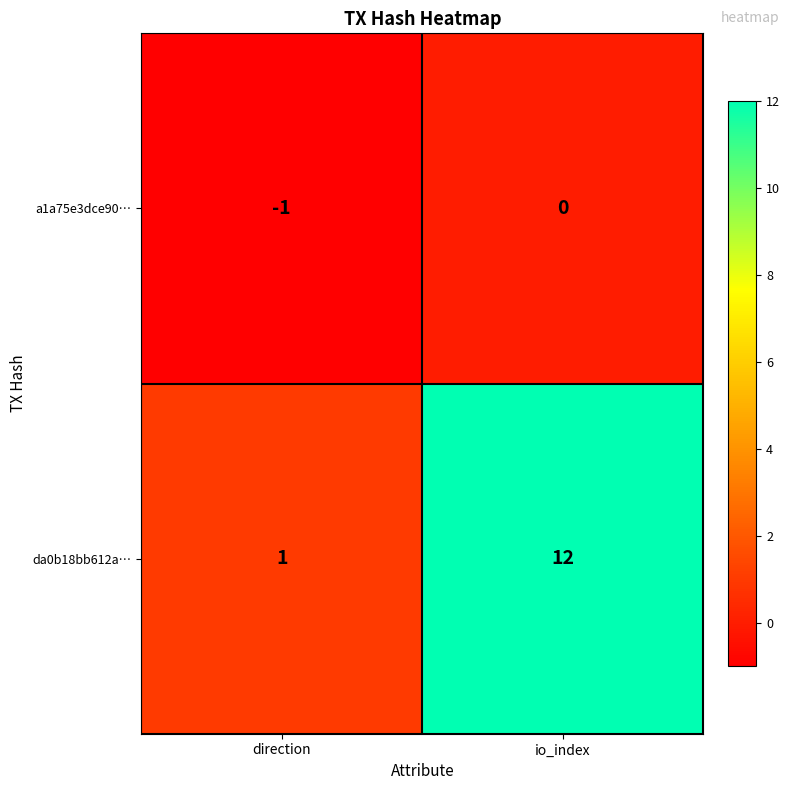

What is the difference between the maximum and minimum values in the da0b18bb612a… series?

11